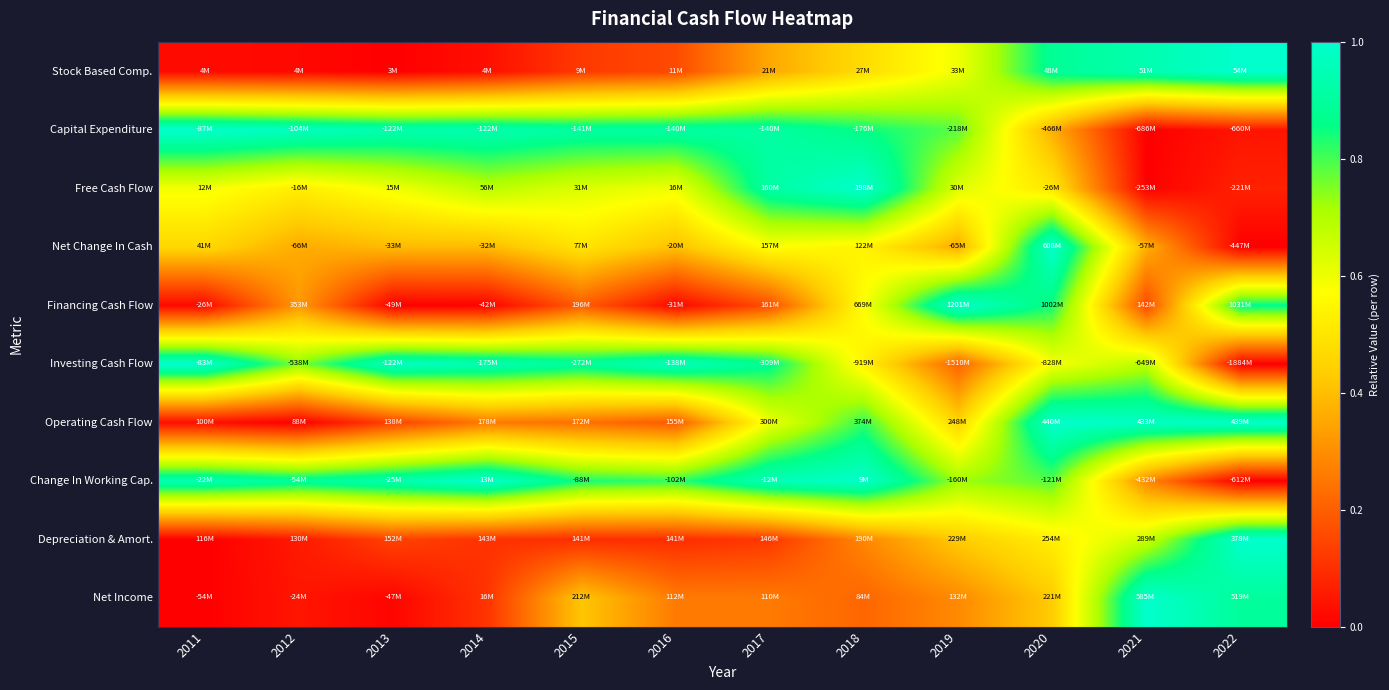

At 2014, list the series in order from largest to smallest.

Change In Working Cap., Investing Cash Flow, Capital Expenditure, Free Cash Flow, Net Change In Cash, Operating Cash Flow, Net Income, Depreciation & Amort., Stock Based Comp., Financing Cash Flow